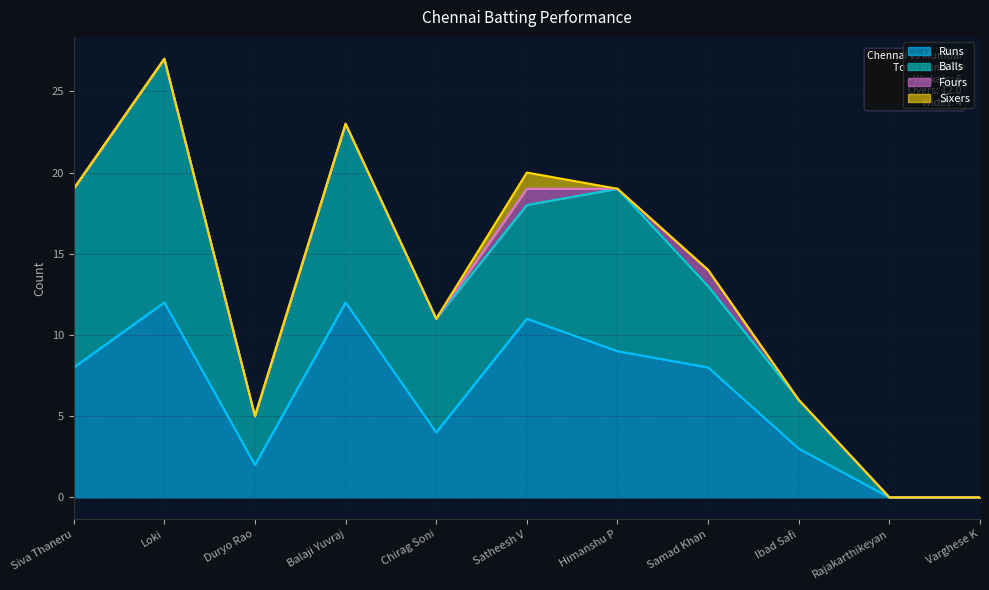

Which category has the lowest value in the Balls series?

Rajakarthikeyan